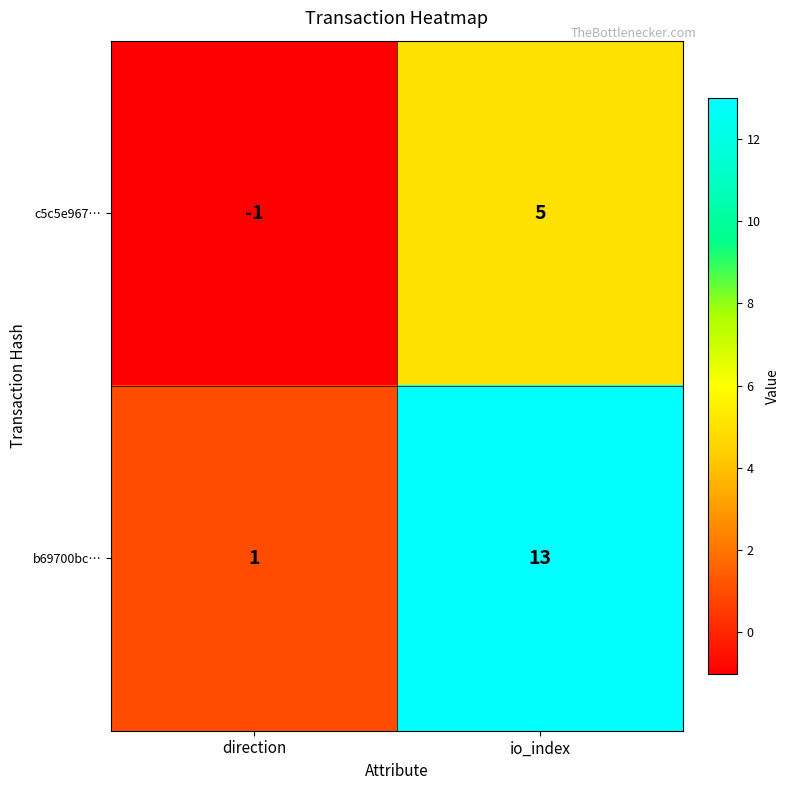

Count the number of categories in the chart.

2